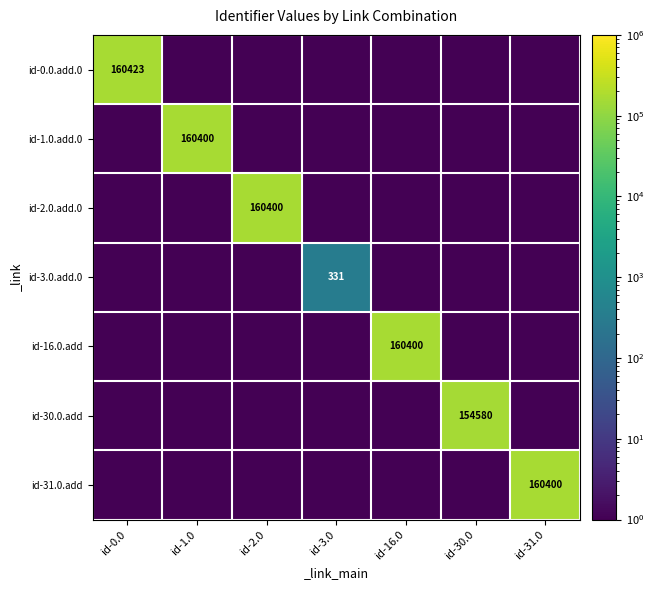

List the labels in order of id-2.0.add.0 value, largest first.

id-2.0, id-0.0, id-1.0, id-3.0, id-16.0, id-30.0, id-31.0